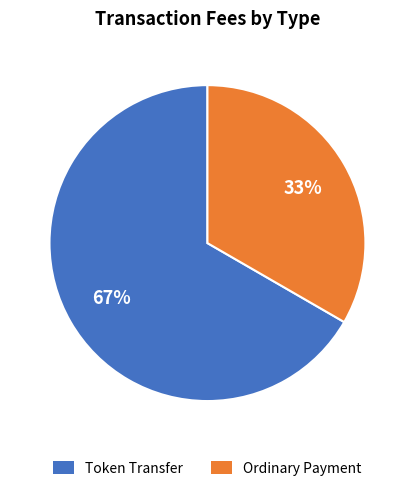

Is it true that Token Transfer is 1% of the pie?

False